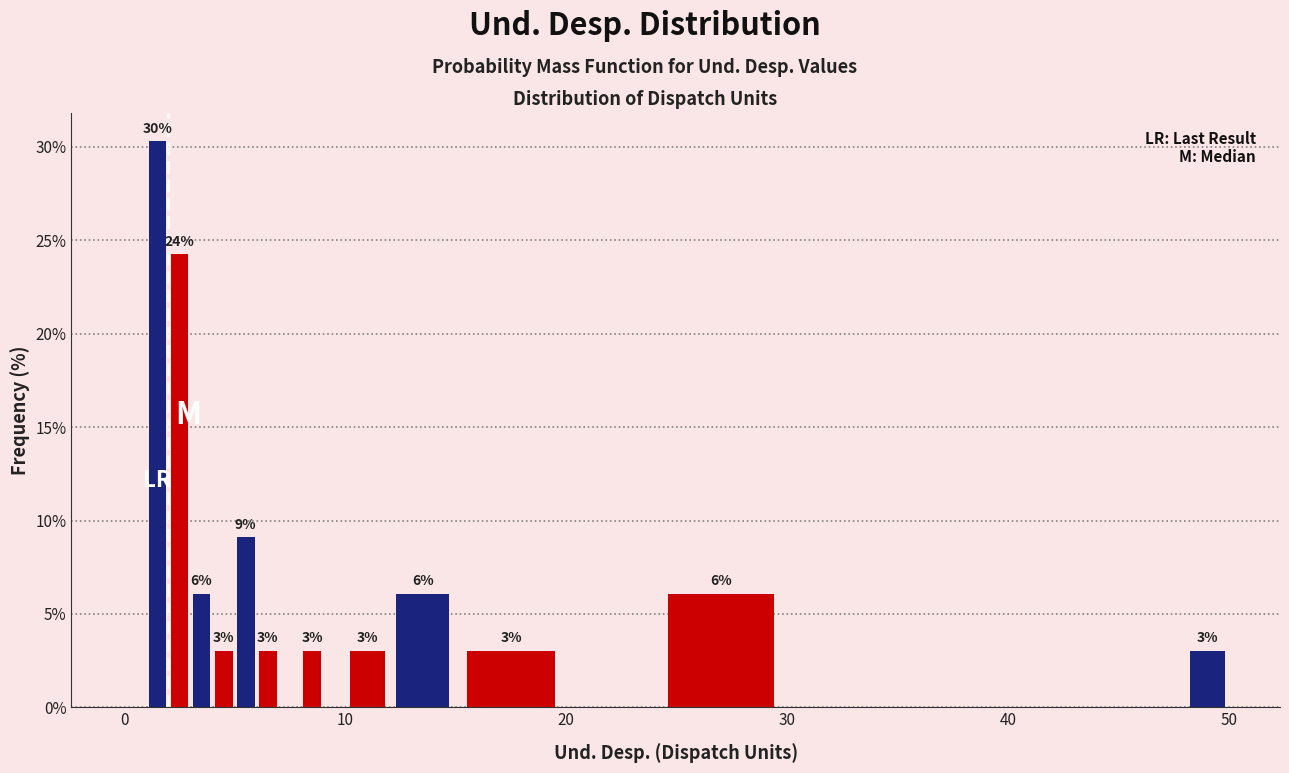

Read against the x-axis, roughly where is the centre of the tallest bar?

2